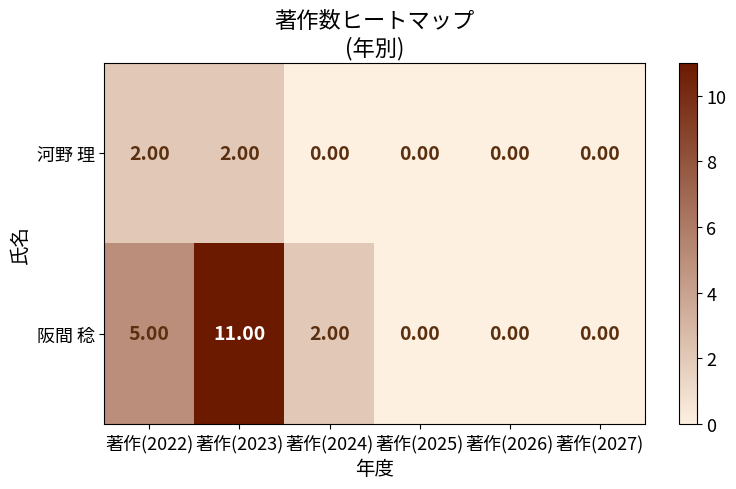

What is the difference between the 阪間 稔 values at 著作(2022) and 著作(2024)?

3